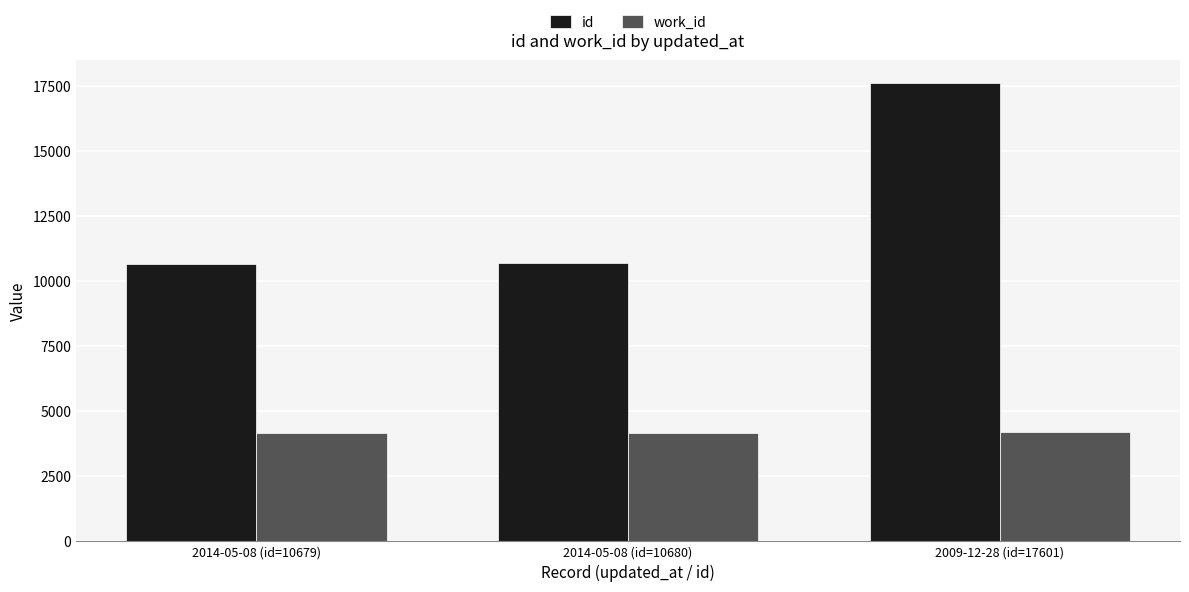

What is the difference between the maximum and minimum values in the id series?

6922